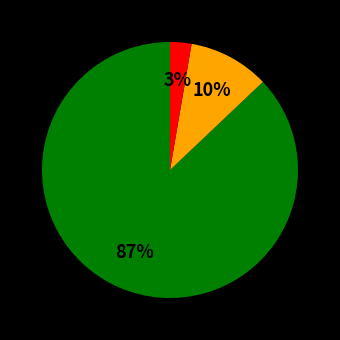

Count the number of slices in the pie.

3